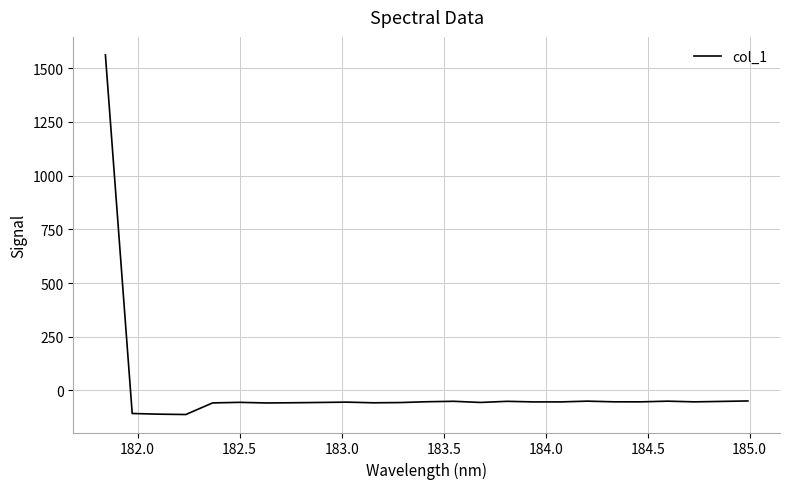

What is the minimum value shown in the chart?

-111.9